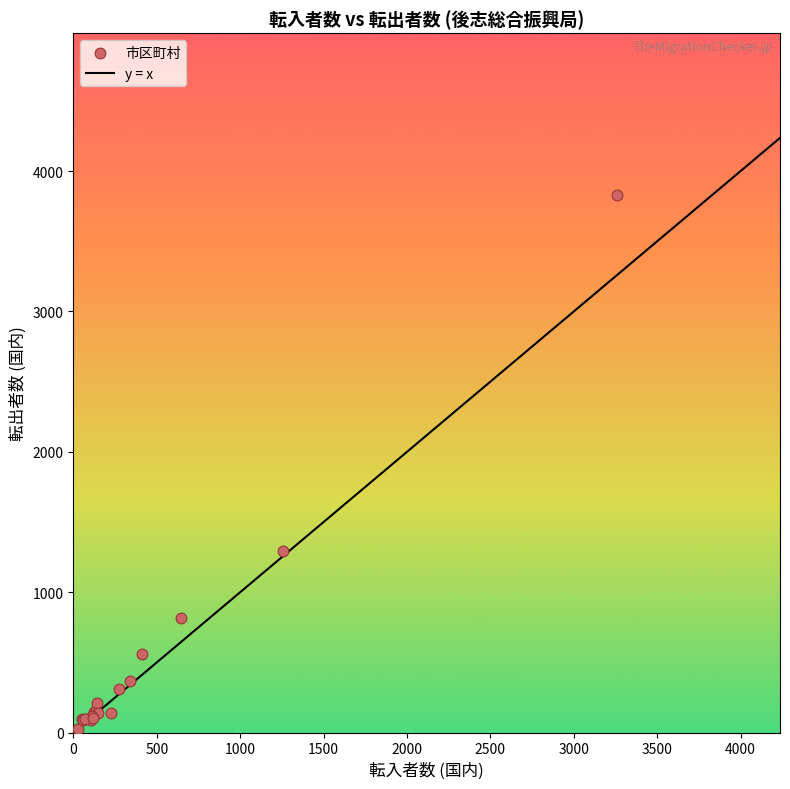

What Y value in the scatter plot is closest to 1929?

1291